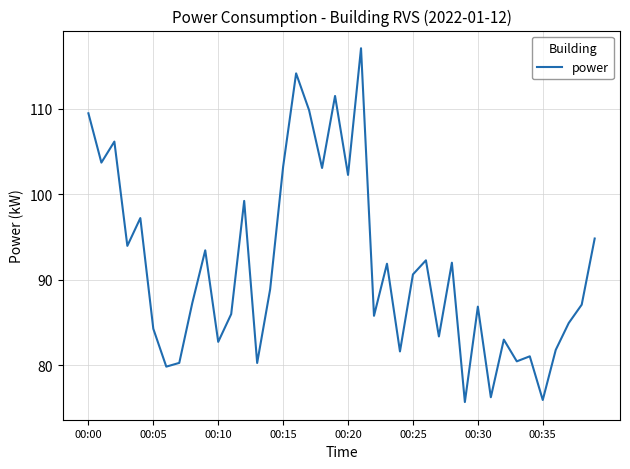

What is the greatest value displayed?

117.1